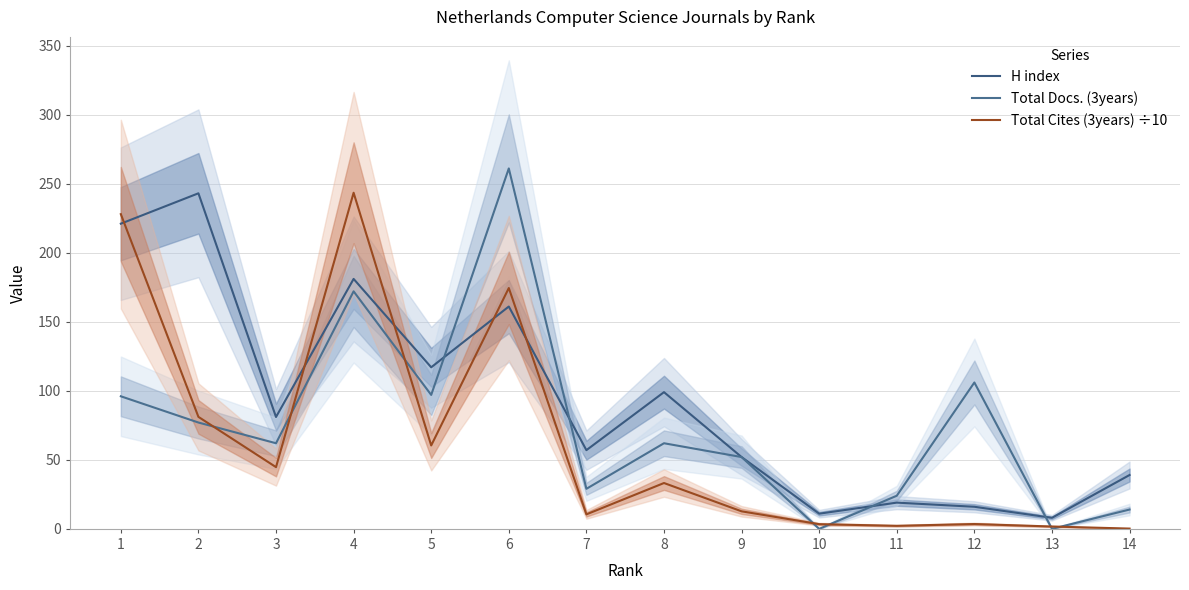

At which label does Total Cites (3years) ÷10 reach its peak?

4